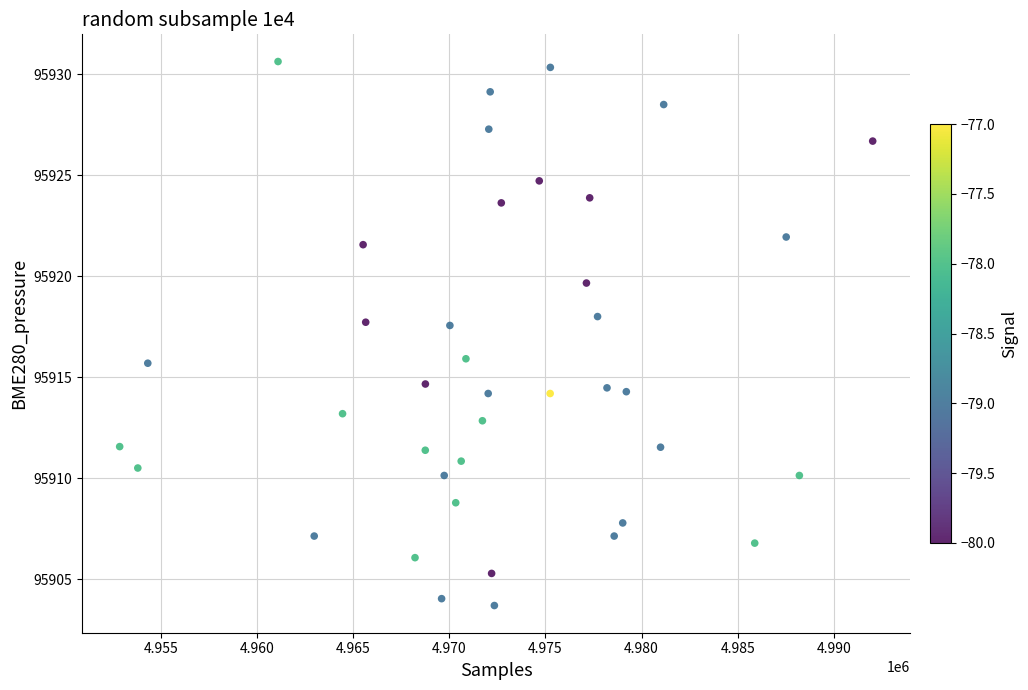

What is the range of Y values (max minus min)?

26.9